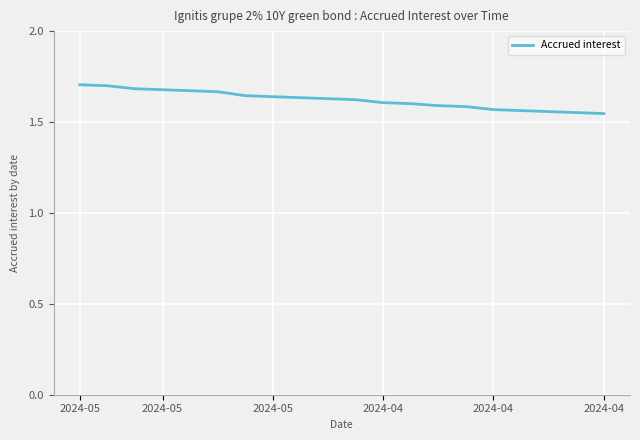

Does the chart have visible grid lines?

Yes